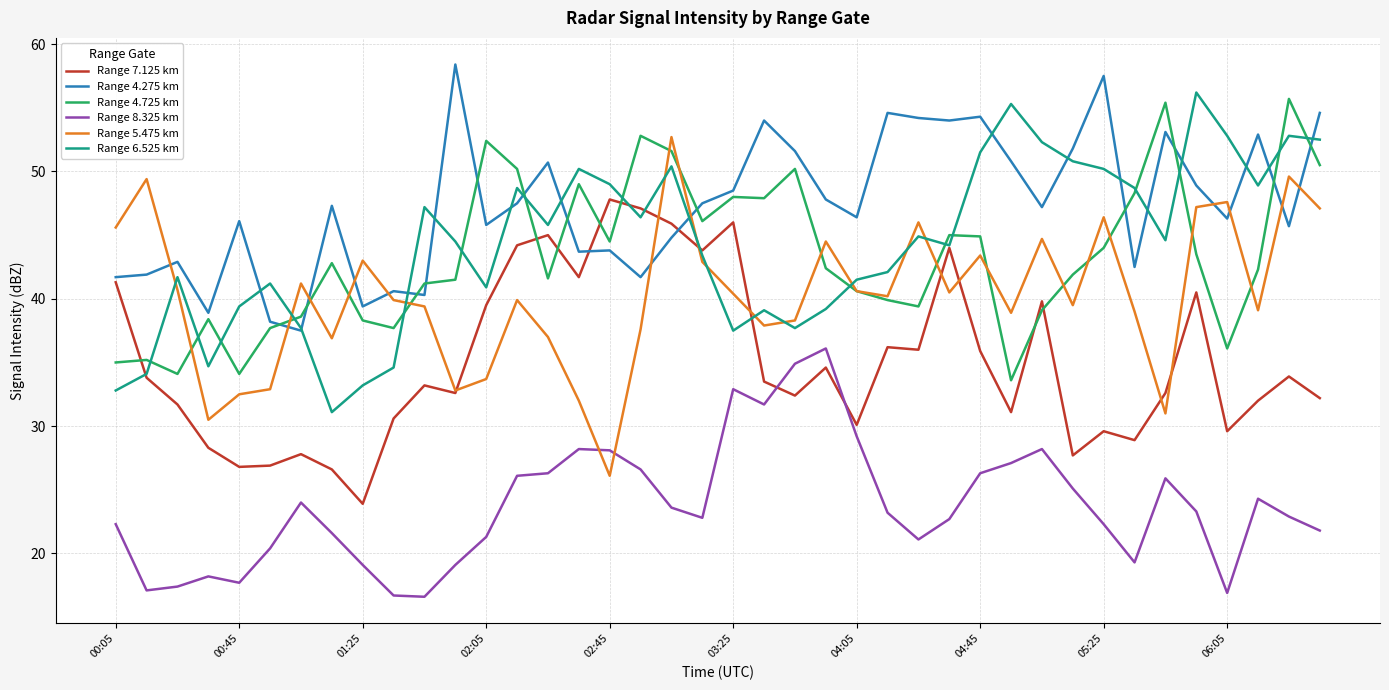

What is the minimum value shown in the chart?

16.6